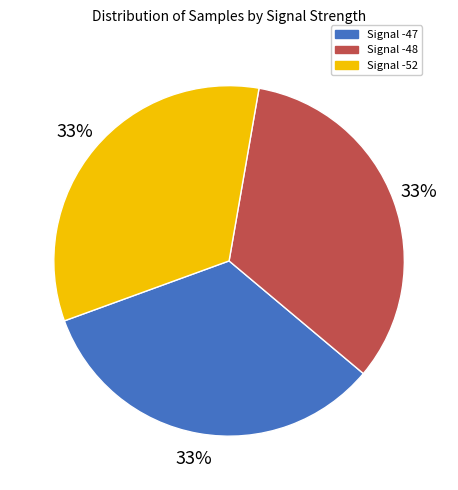

How many slices are in this pie chart?

3